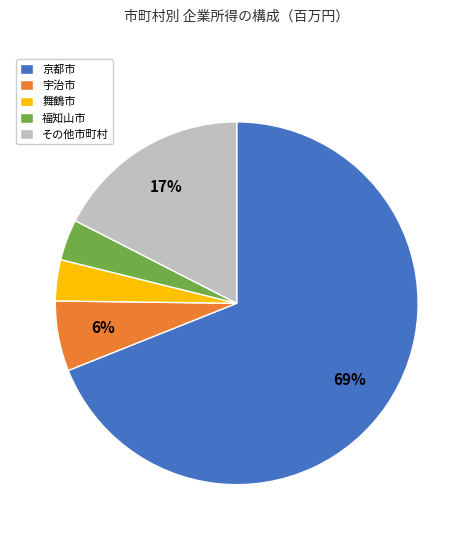

Is the sum of 福知山市 and 京都市 greater than half?

Yes